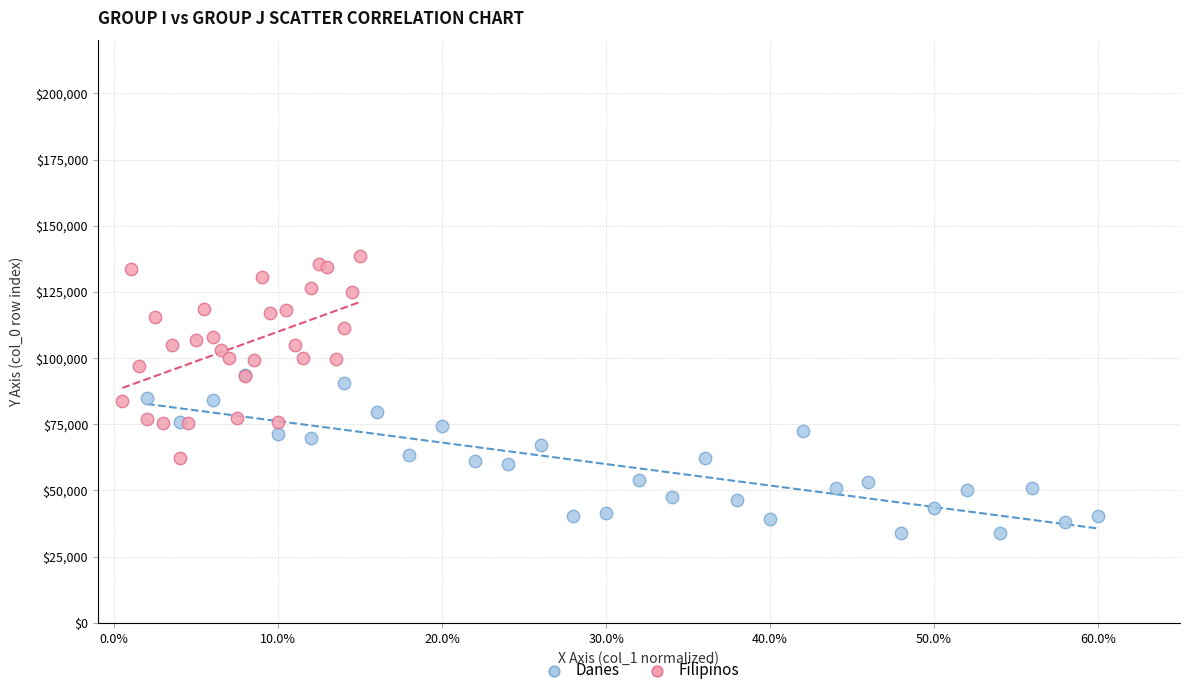

Which series has the widest spread of Y values?

Filipinos